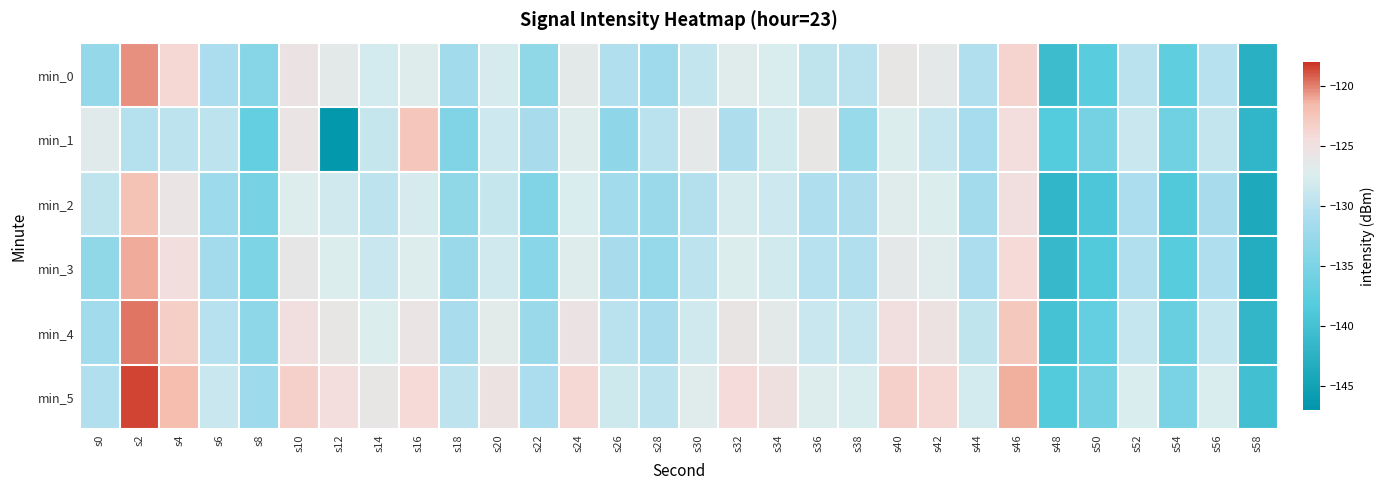

What is the smallest value displayed?

-146.5